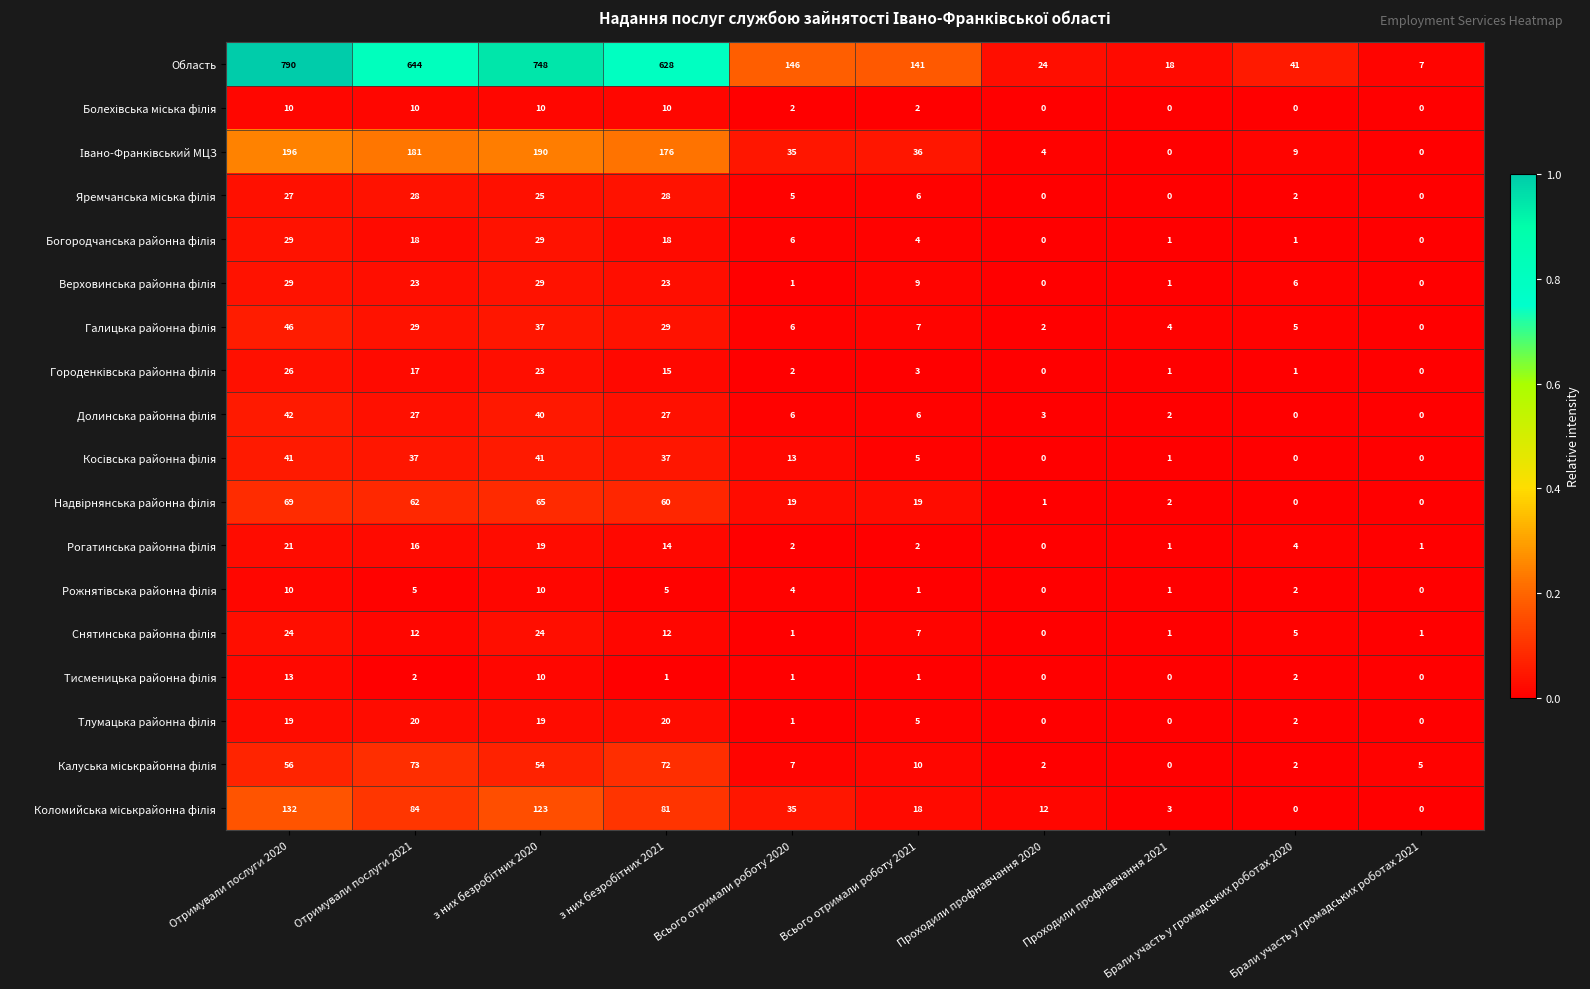

What is the greatest value displayed?

790